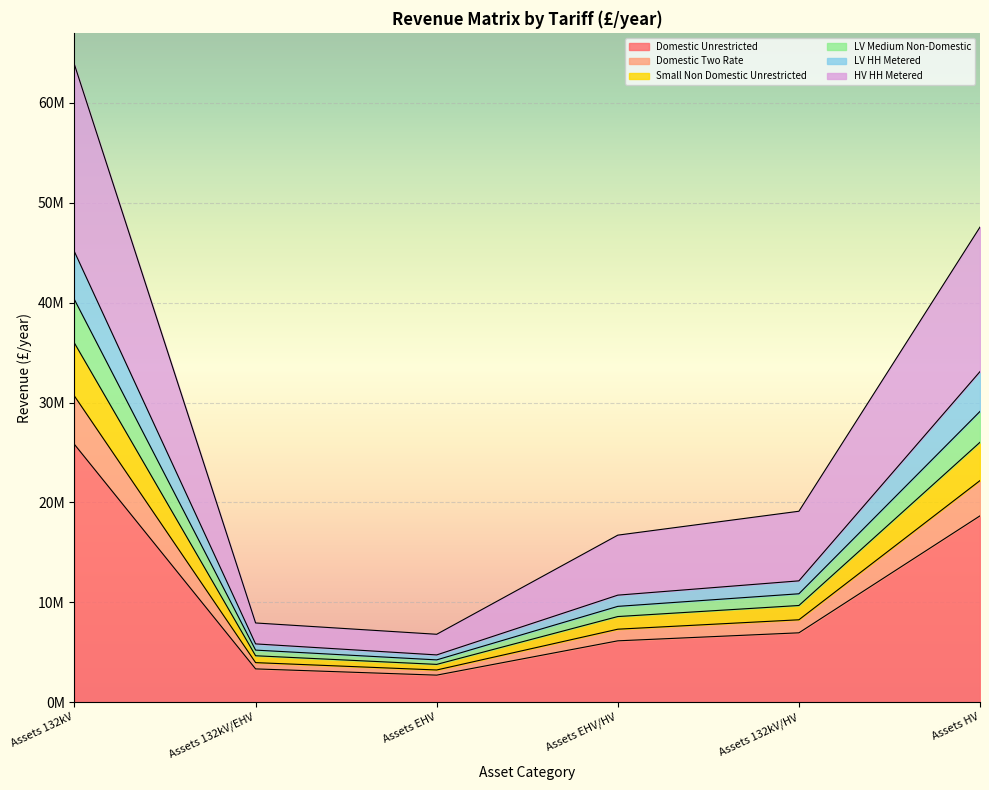

What are all the series names shown in the legend?

Domestic Unrestricted, Domestic Two Rate, Small Non Domestic Unrestricted, LV Medium Non-Domestic, LV HH Metered, HV HH Metered